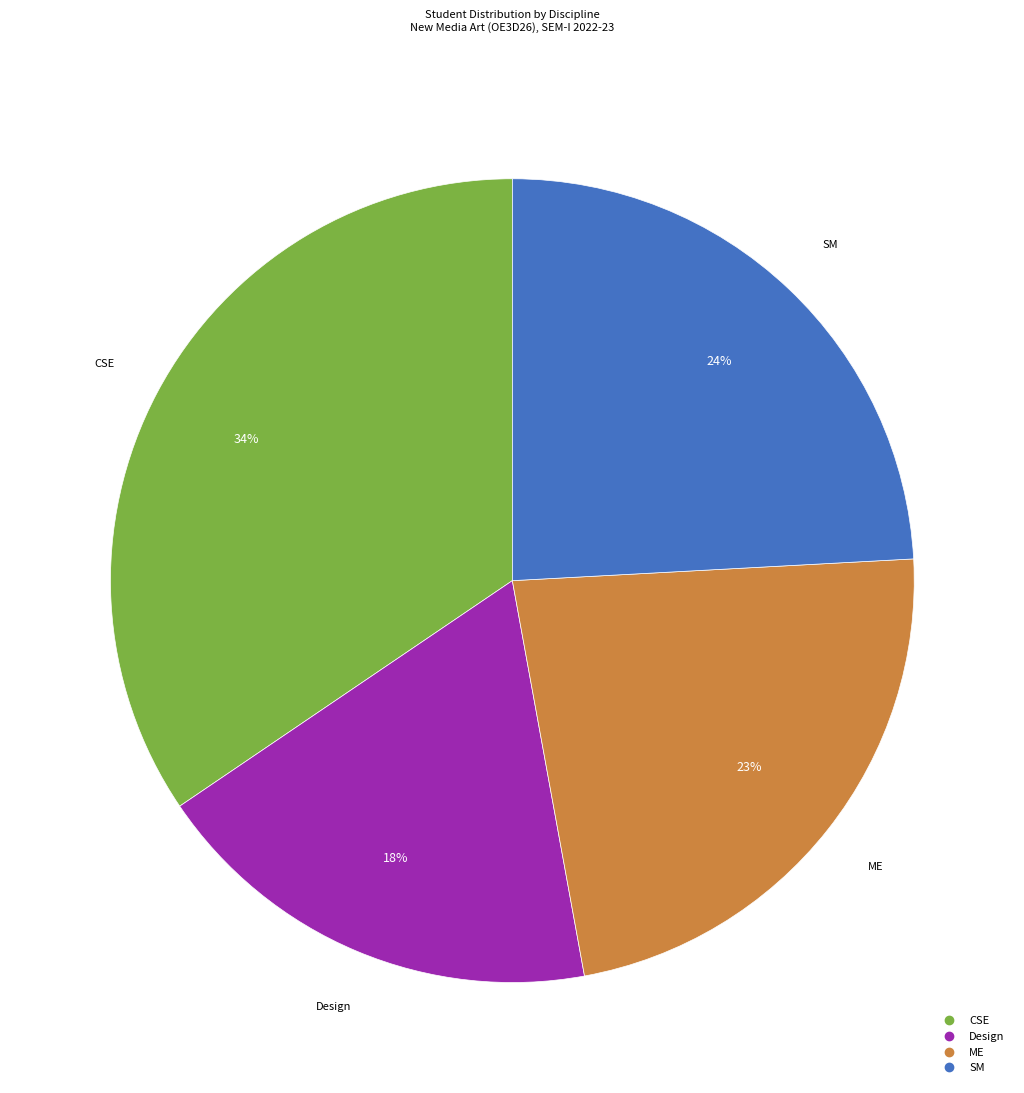

Rank the categories by value from lowest to highest.

Design, ME, SM, CSE